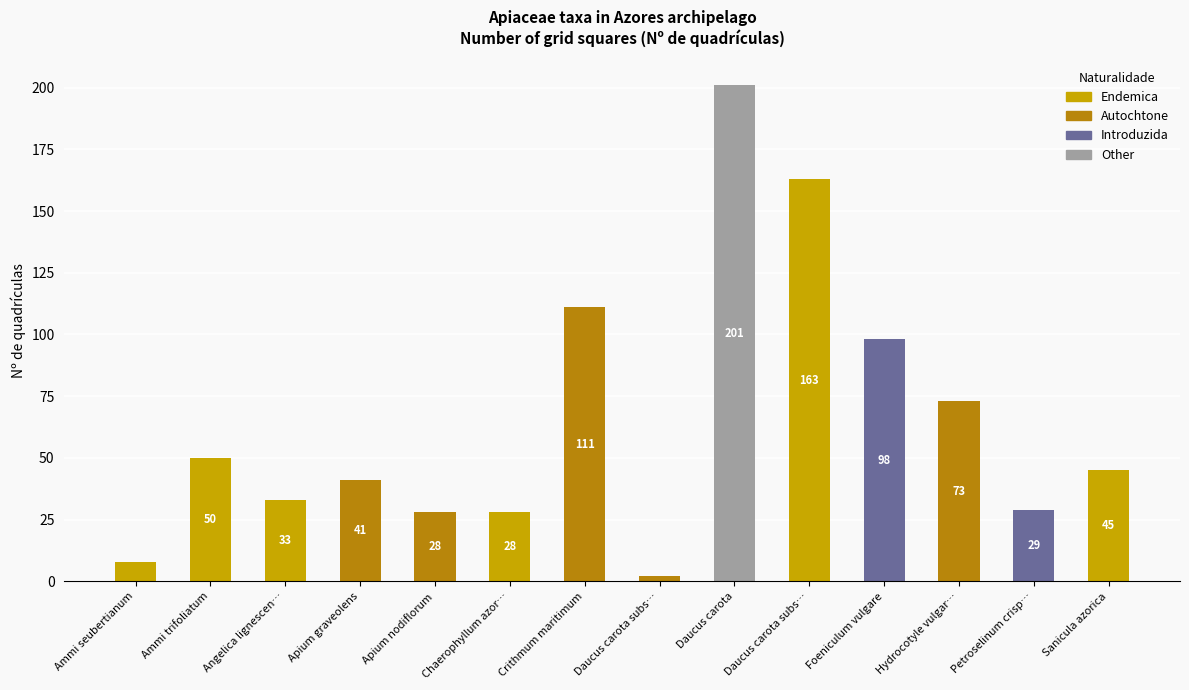

At which category is the sum across all series the highest?

Daucus carota